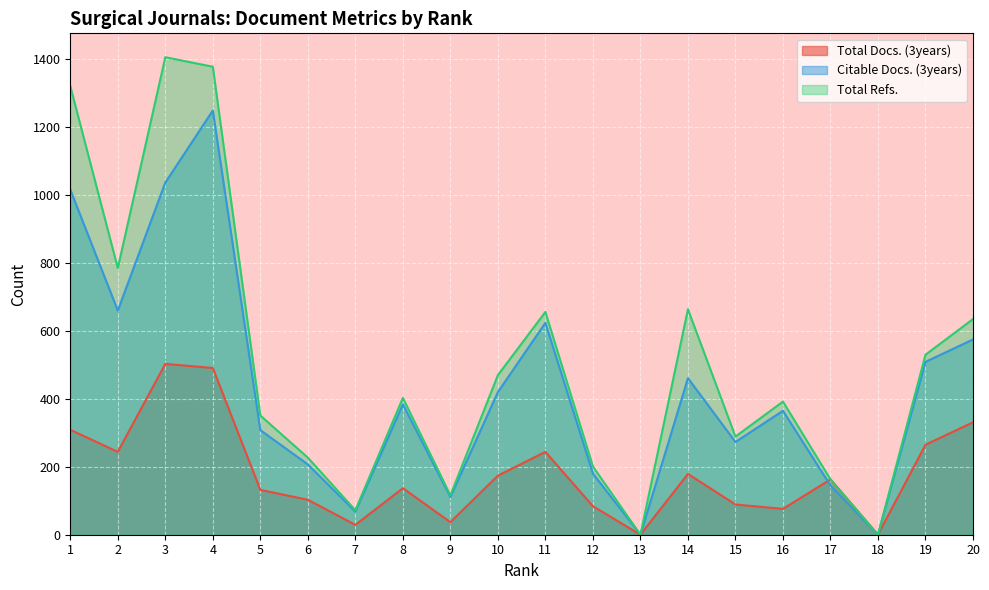

What is the difference between the highest and lowest values at 9?

79